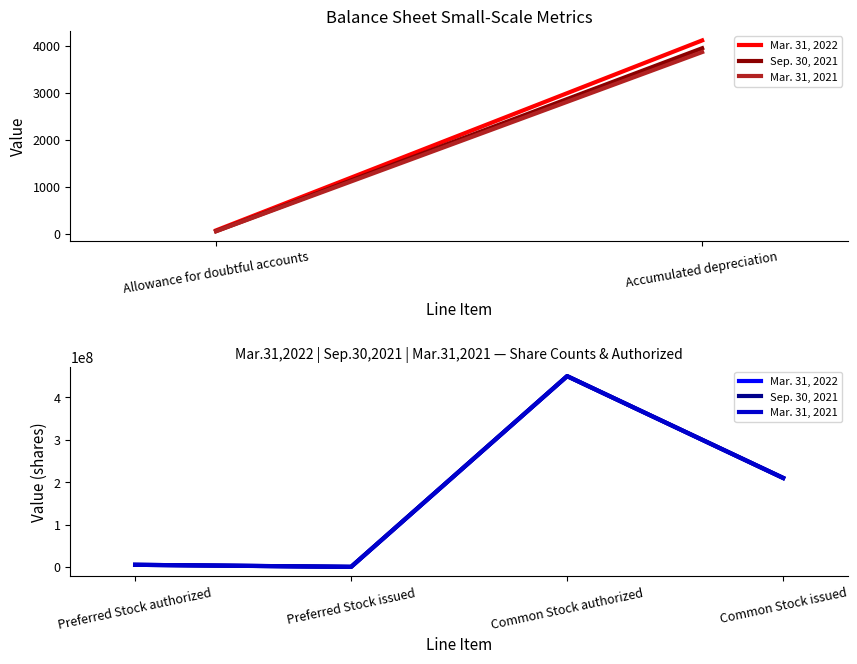

Where is the first local minimum for Mar. 31, 2021?

Preferred Stock issued